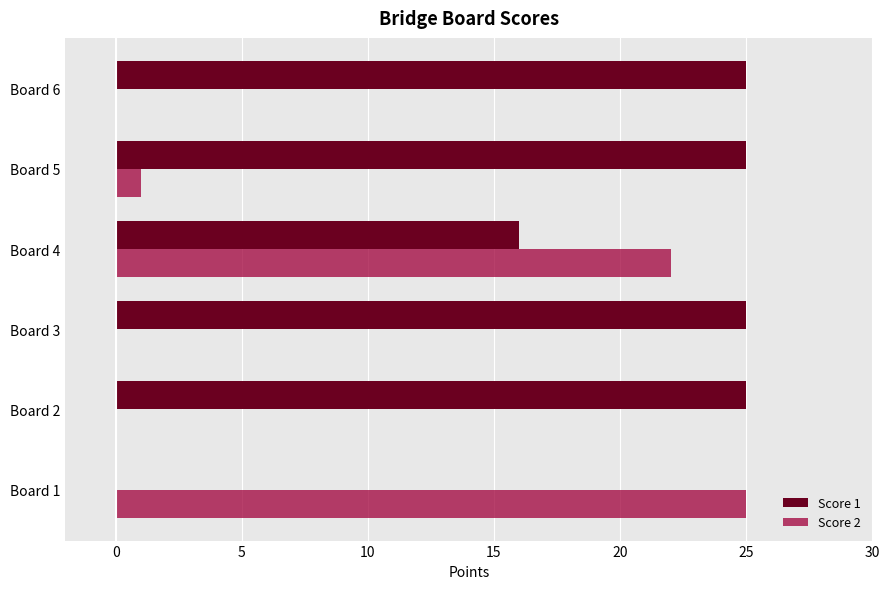

What is the sum of the Score 2 values at Board 4 and Board 5?

23